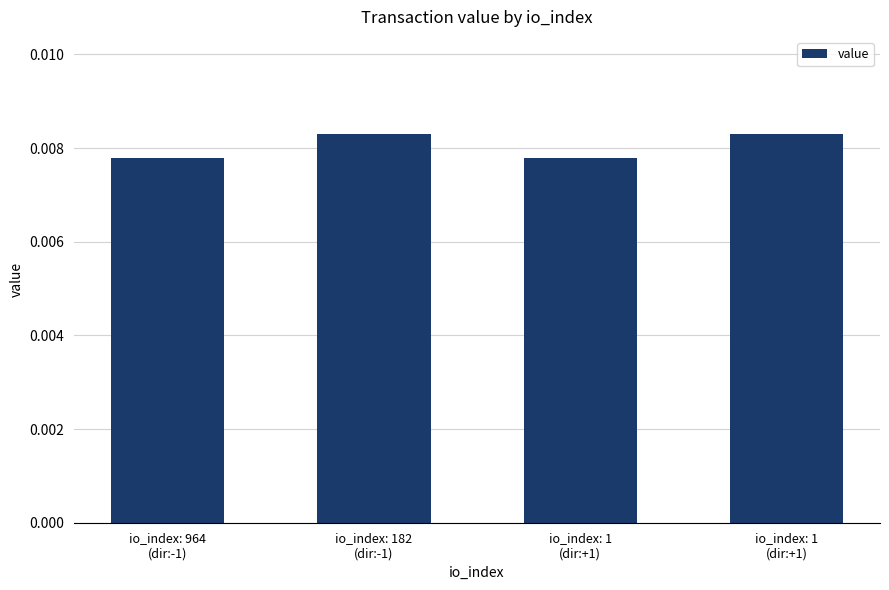

How many categories are shown in the chart?

4